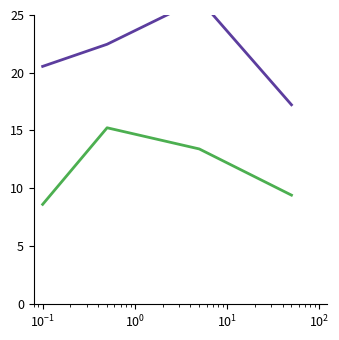

How many values in the RECORD_SNOWFALL series are below 22?

2